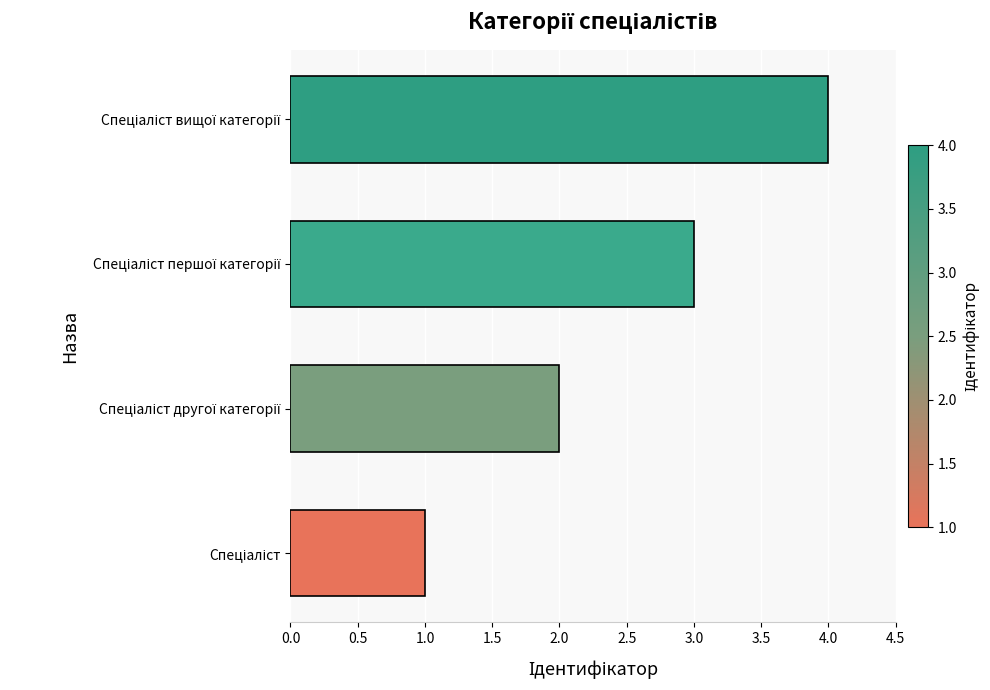

What is the difference between the maximum and minimum values?

3